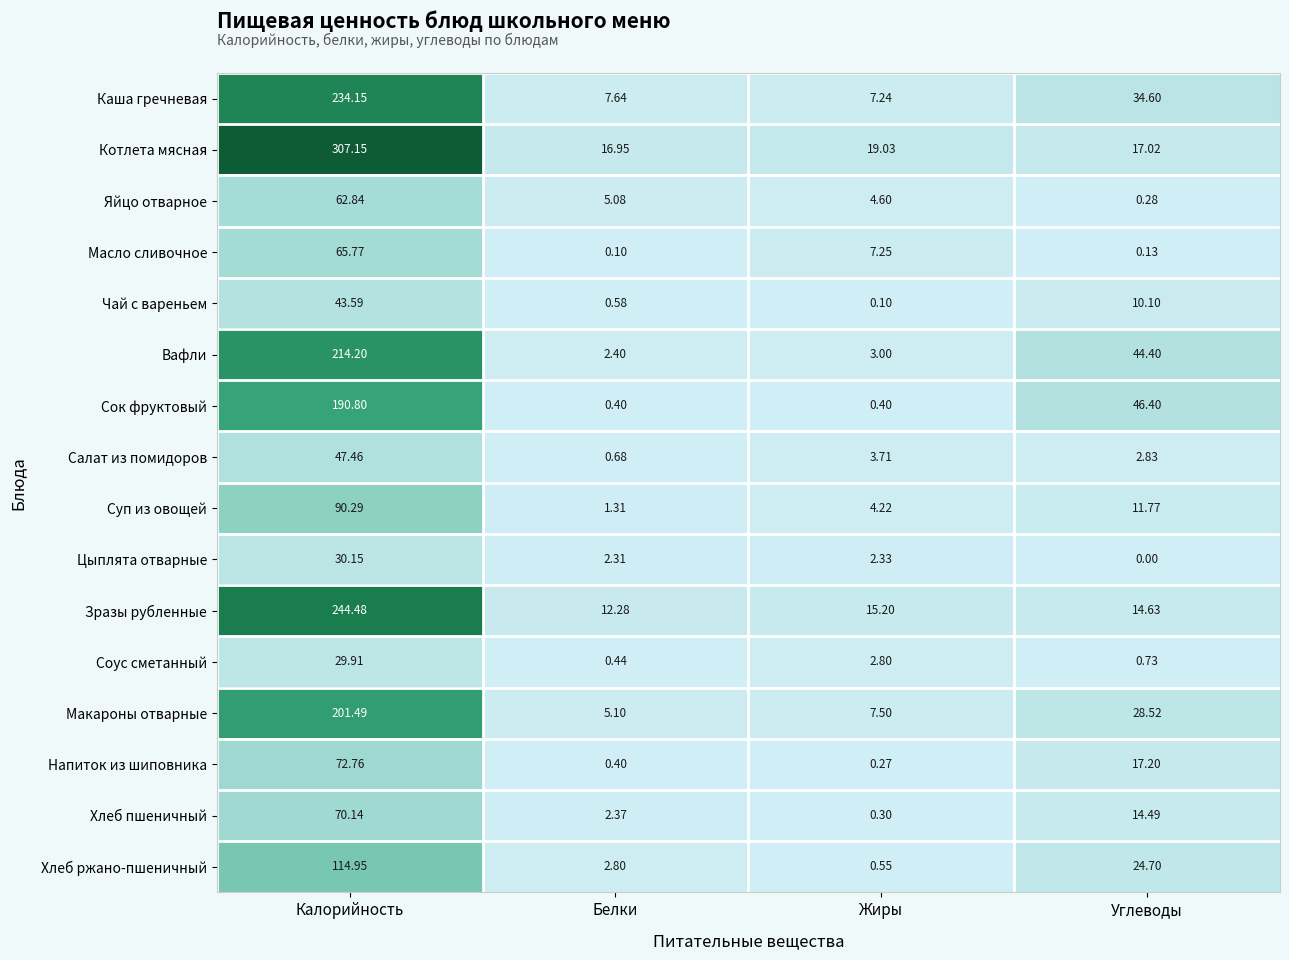

Rank the series at Калорийность from lowest to highest value.

Соус сметанный, Цыплята отварные, Чай с вареньем, Салат из помидоров, Яйцо отварное, Масло сливочное, Хлеб пшеничный, Напиток из шиповника, Суп из овощей, Хлеб ржано-пшеничный, Сок фруктовый, Макароны отварные, Вафли, Каша гречневая, Зразы рубленные, Котлета мясная